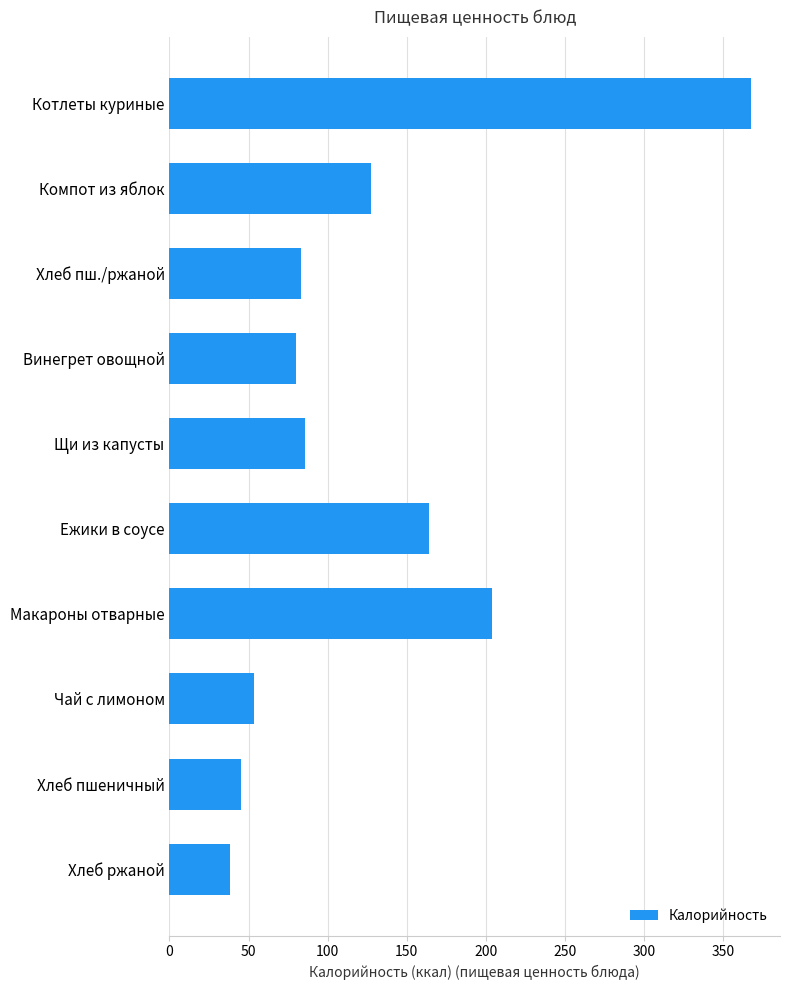

True or false: the data shows 45.2 at Хлеб пшеничный.

True